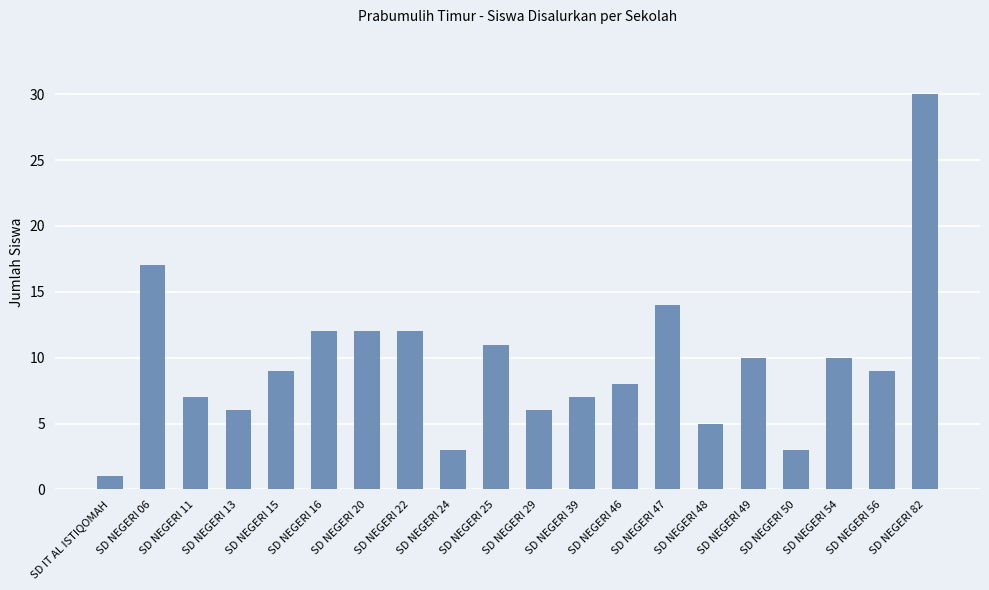

True or false: the data shows 4 at SD NEGERI 16.

False